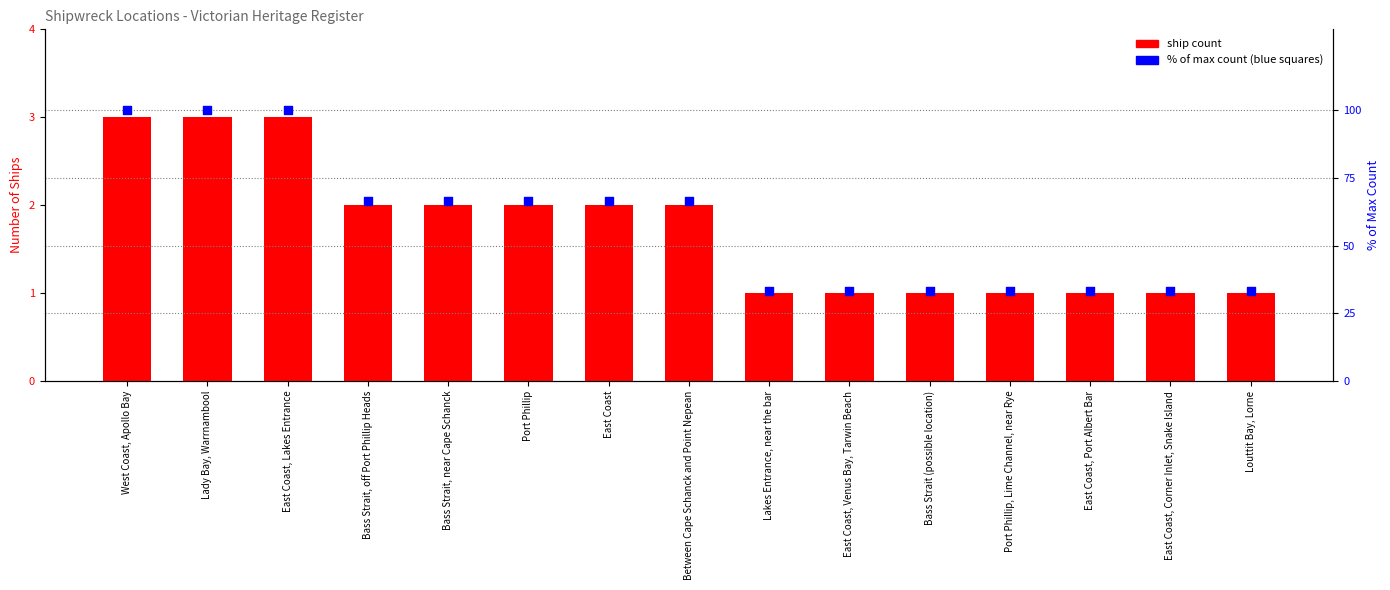

Is the value of % of max count at West Coast, Apollo Bay greater than the value of ship count at Lakes Entrance, near the bar?

Yes